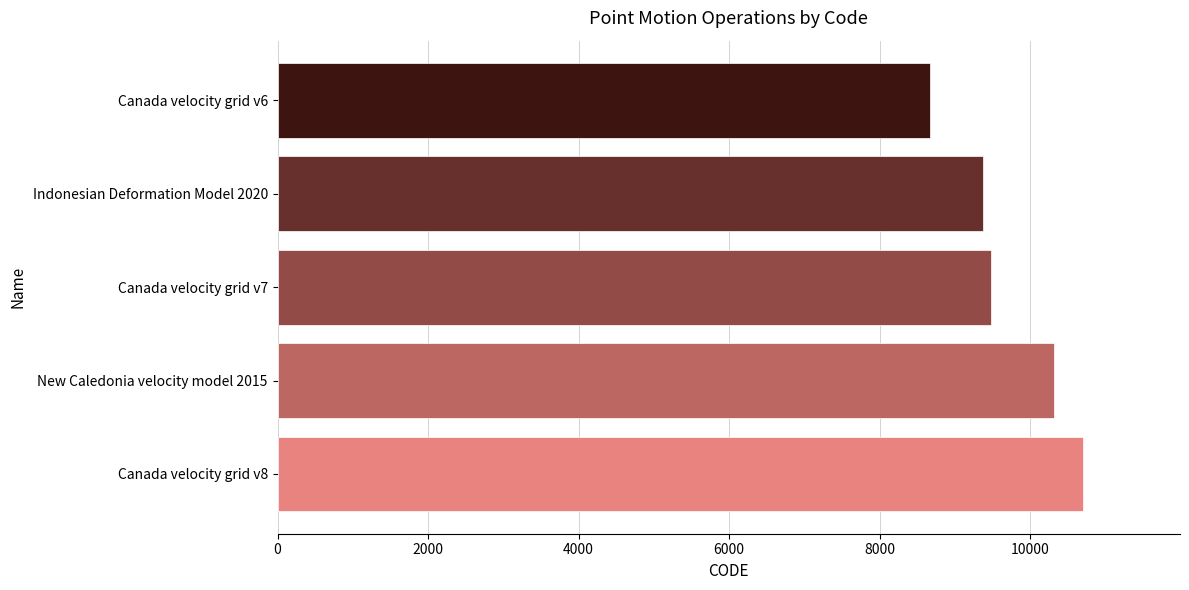

What is the sum of the values at Indonesian Deformation Model 2020 and New Caledonia velocity model 2015?

19698